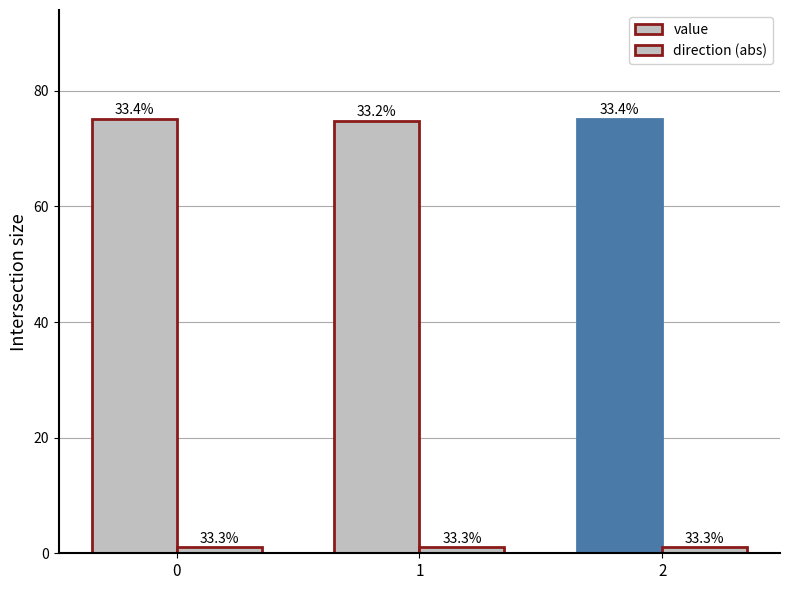

How many bars are there in each group?

2